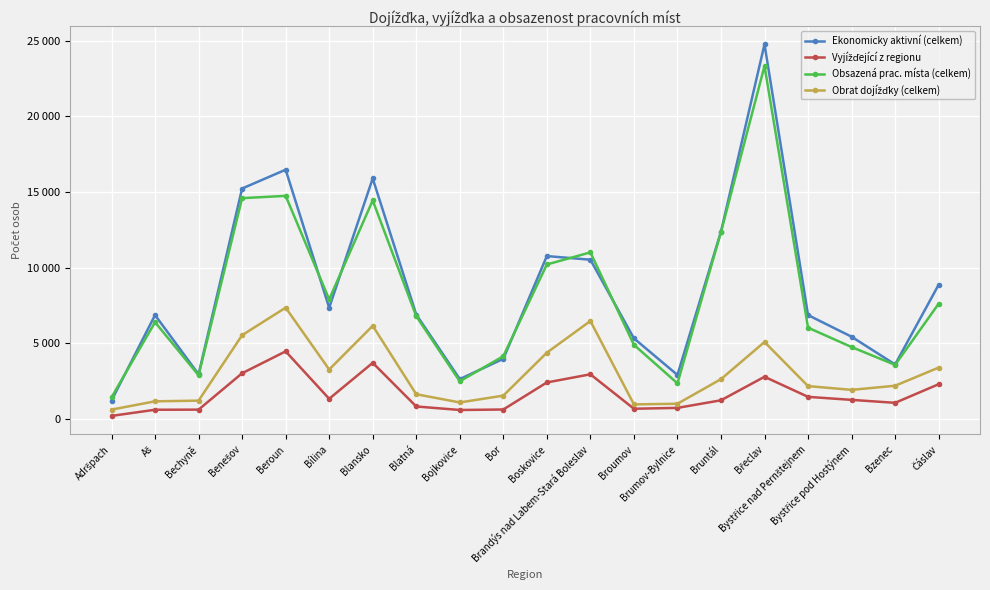

Is this an area chart (filled region under the line)?

No